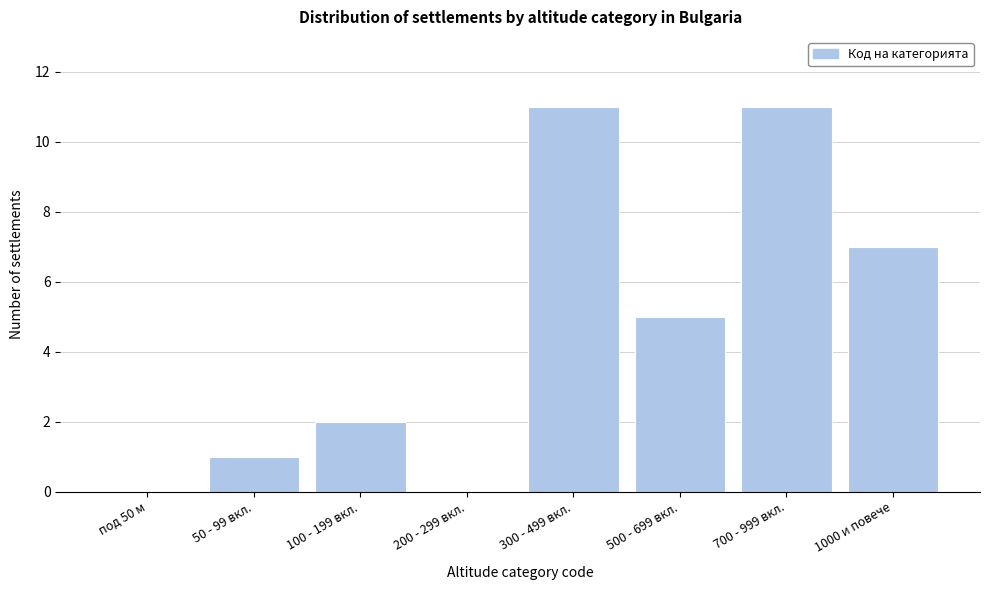

Reading left to right, what are all the values shown in this chart?

под 50 м=0	50 - 99 вкл.=1	100 - 199 вкл.=2	200 - 299 вкл.=0	300 - 499 вкл.=11	500 - 699 вкл.=5	700 - 999 вкл.=11	1000 и повече=7